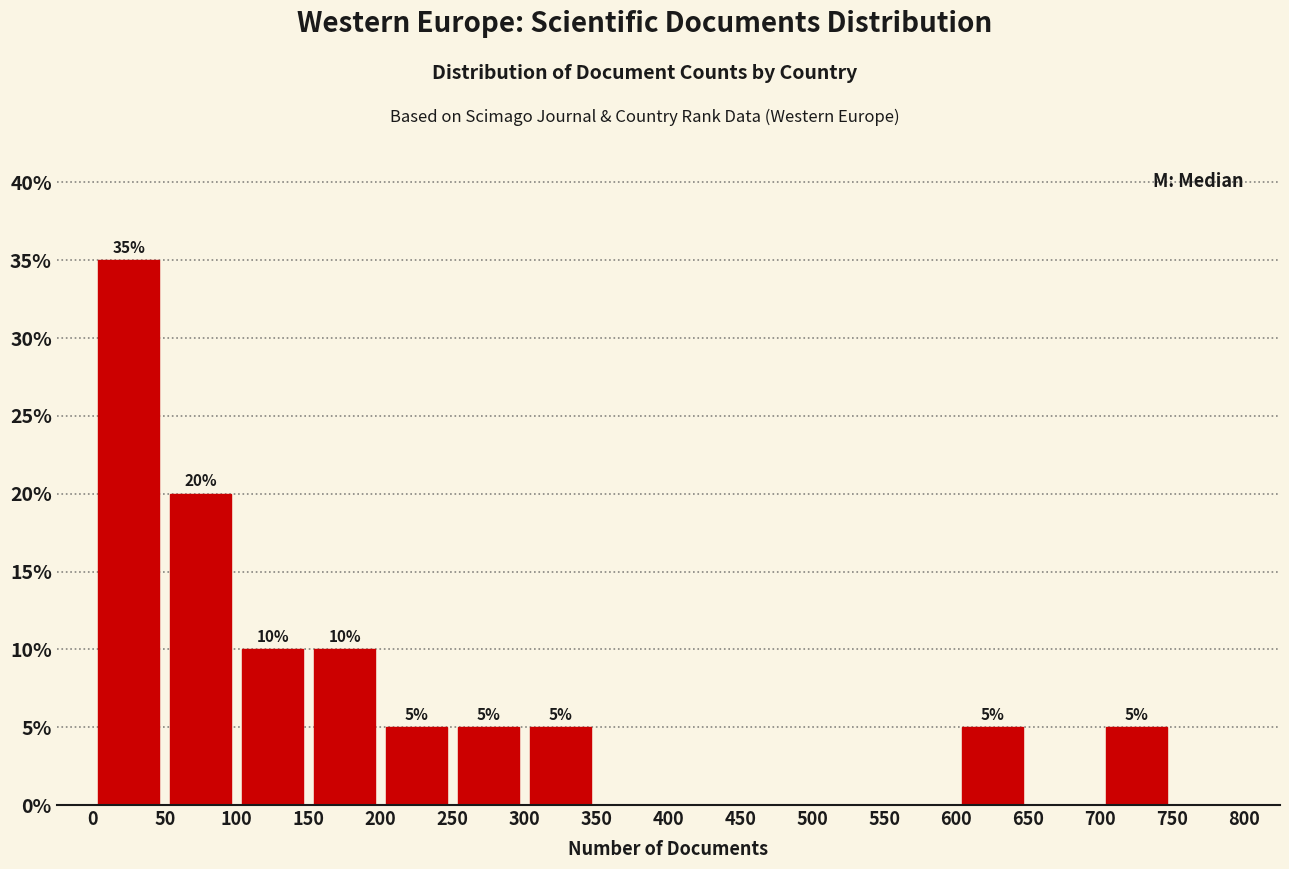

Over which range of the x-axis is the bar tallest?

0 to 50